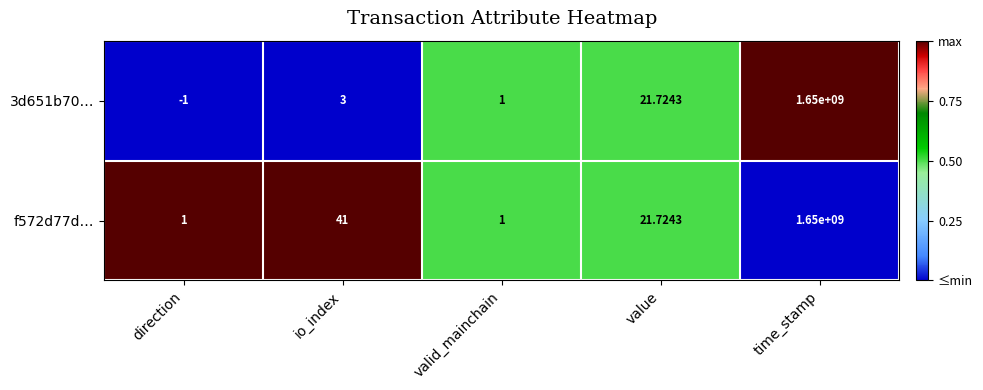

How many values in the 3d651b70… series are below 3?

2